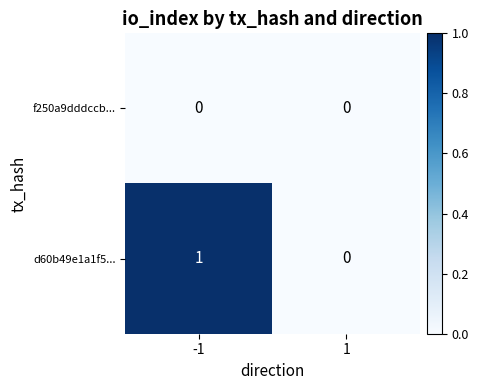

At -1, list the series in order from smallest to largest.

f250a9dddccb..., d60b49e1a1f5...